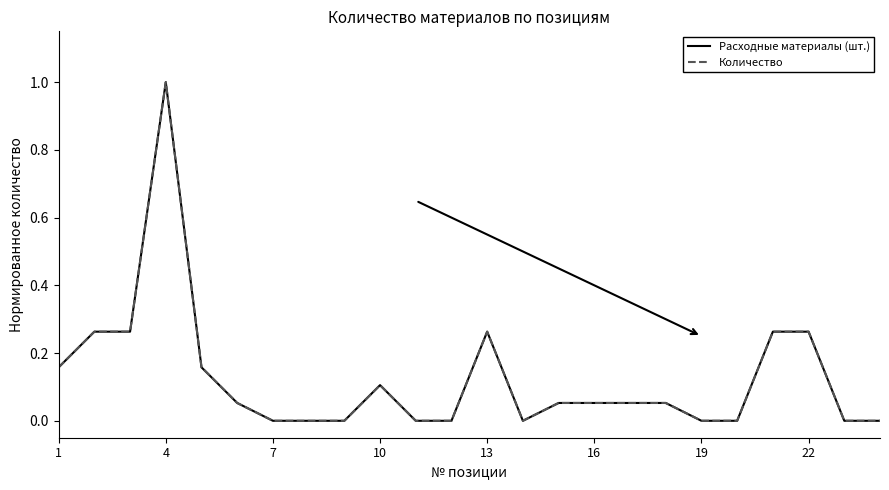

Reading left to right, list all the values displayed in this chart.

Расходные материалы (шт.): 0.2	0.3	0.3	1.0	0.2	0.1	0.0	0.0	0.0	0.1	0.0	0.0	0.3	0.0	0.1	0.1	0.1	0.1	0.0	0.0	0.3	0.3	0.0	0.0
Количество: 0.2	0.3	0.3	1.0	0.2	0.1	0.0	0.0	0.0	0.1	0.0	0.0	0.3	0.0	0.1	0.1	0.1	0.1	0.0	0.0	0.3	0.3	0.0	0.0